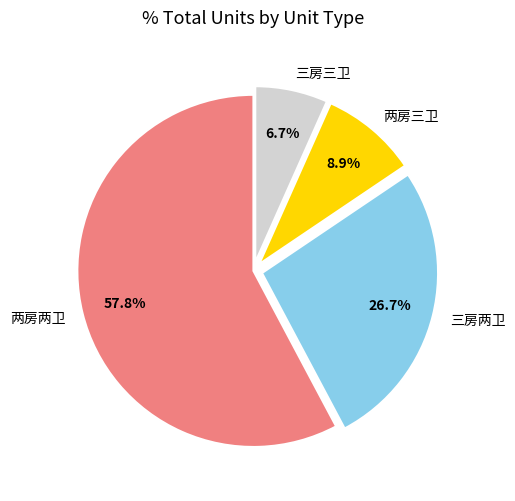

What is the majority slice?

两房两卫